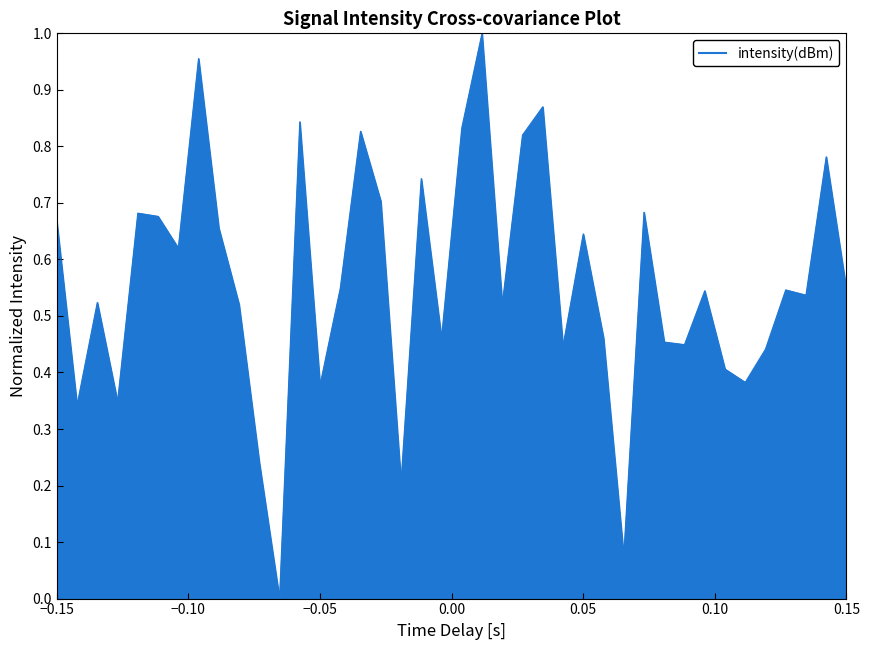

Does the chart display data point markers on the line(s)?

No